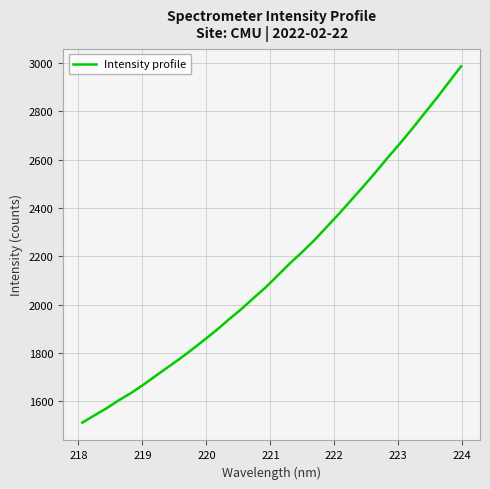

What is the smallest value displayed?

1512.0